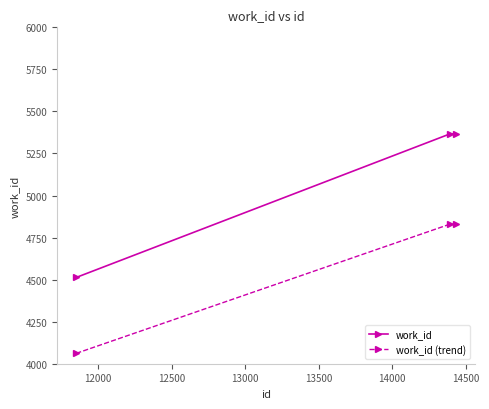

Which series has the widest spread of values?

work_id